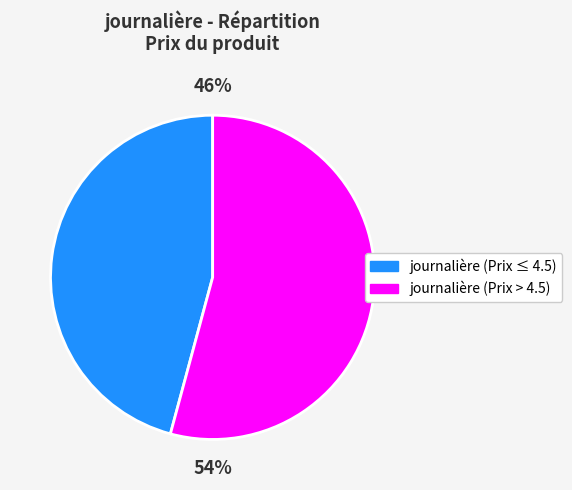

Is it true that journalière (Prix > 4.5) is 63% of the pie?

False